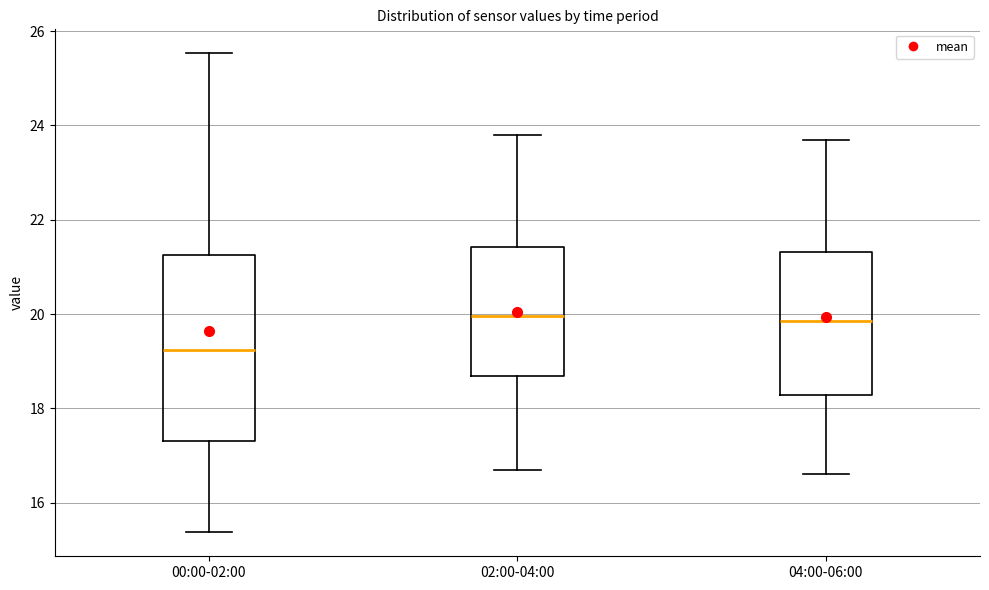

Reading left to right, transcribe this box plot: for each box, give where its median line is, the range the box spans, and where its two whiskers end, as read against the y-axis. The values are not printed on the chart, so give them approximately, as read against the axis.

00:00-02:00: median 19.2, box 17.4 to 21.2, whiskers 15.4 to 25.6
02:00-04:00: median 20.0, box 18.6 to 21.4, whiskers 16.8 to 23.8
04:00-06:00: median 19.8, box 18.2 to 21.4, whiskers 16.6 to 23.8